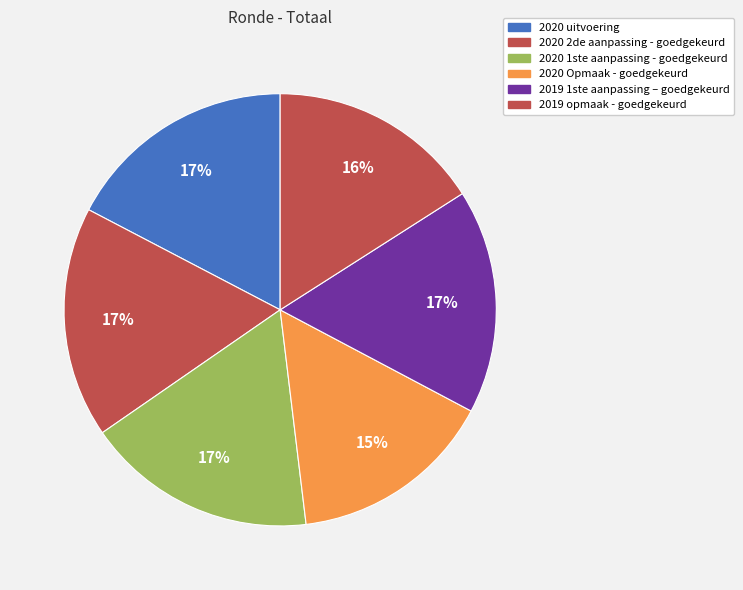

How many segments does this pie chart have?

6